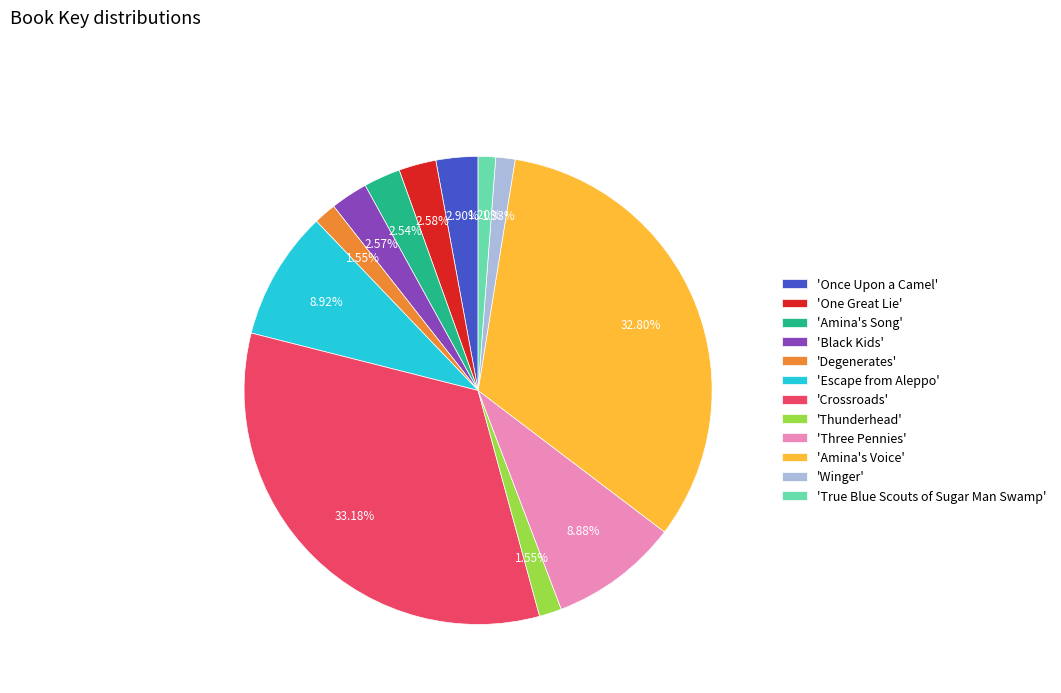

Approximately how many times larger is the value at 'Amina's Song' compared to 'Degenerates'?

1.6